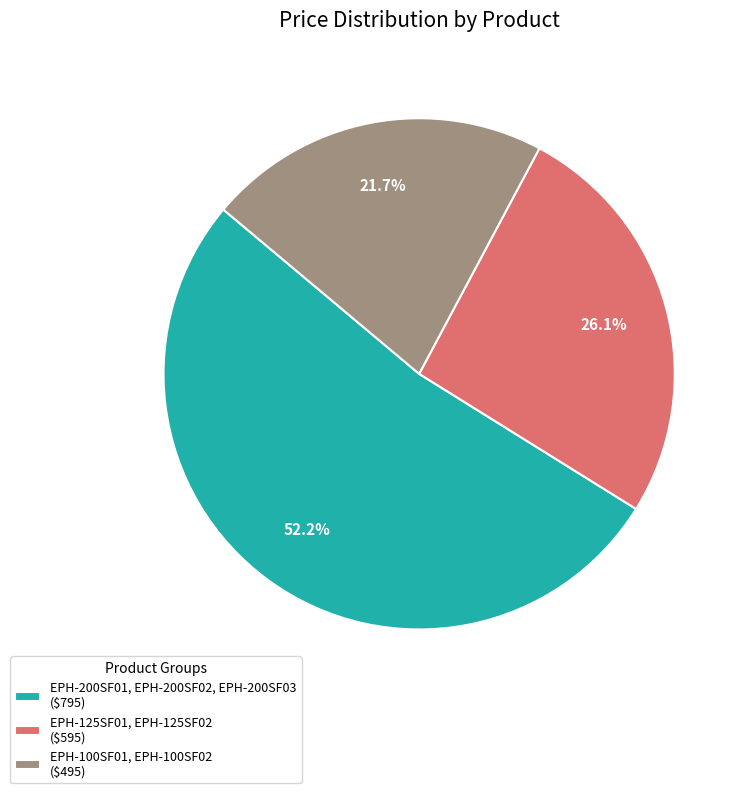

Does EPH-200SF01, EPH-200SF02, EPH-200SF03 ($795) account for over 50% of the chart?

Yes